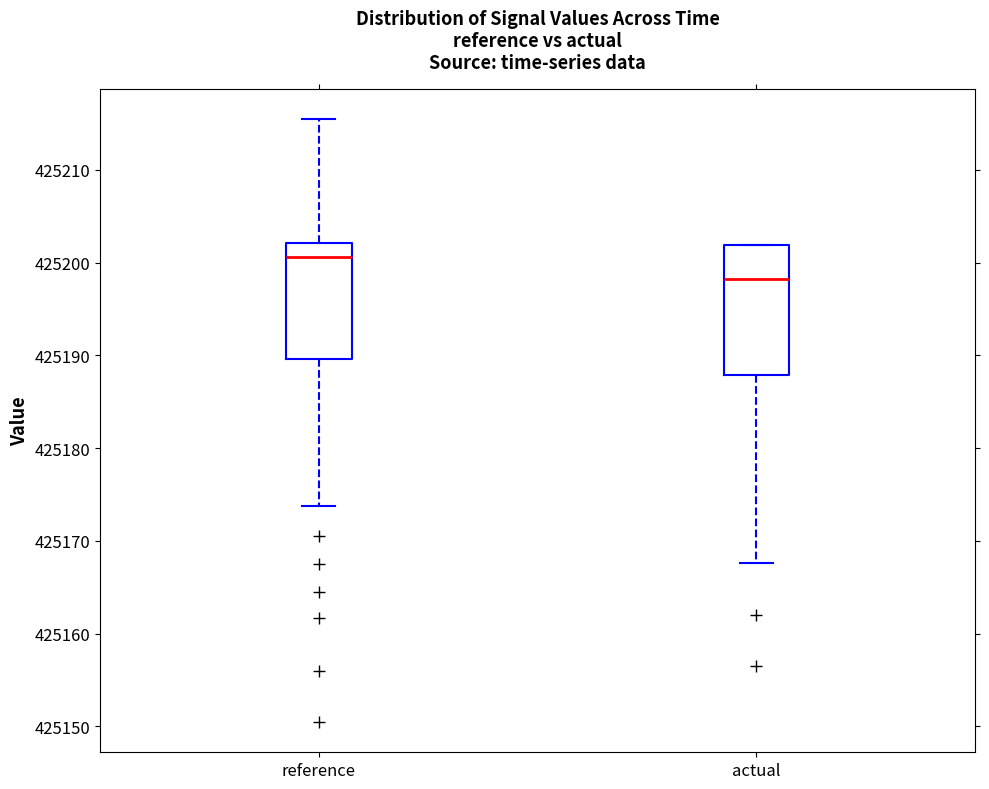

Reading left to right, transcribe this box plot: for each box, give where its median line is, the range the box spans, and where its two whiskers end, as read against the y-axis. The values are not printed on the chart, so give them approximately, as read against the axis.

reference: median 425201, box 425190 to 425202, whiskers 425174 to 425215
actual: median 425198, box 425188 to 425202, whiskers 425168 to 425202